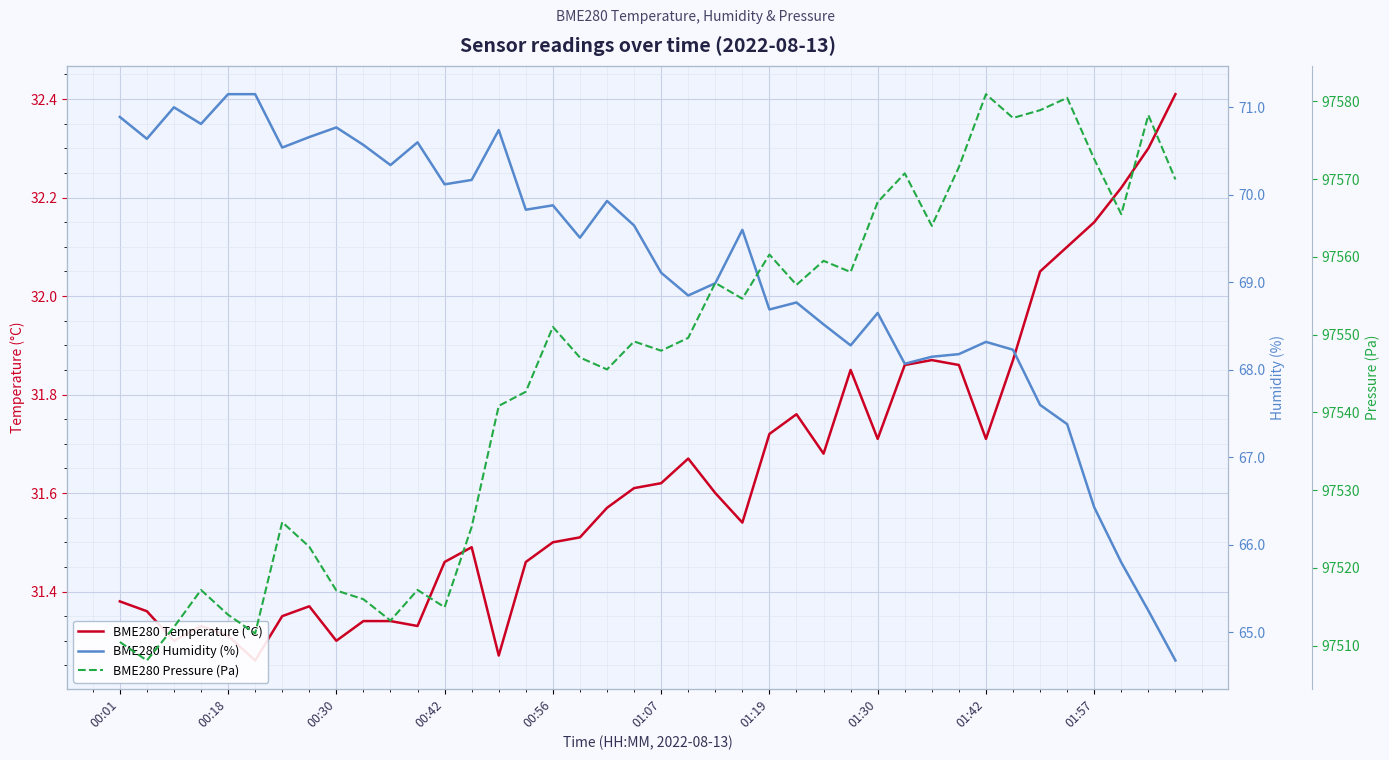

What is the difference between the BME280 Pressure (Pa) values at 29 and 10?

57.5